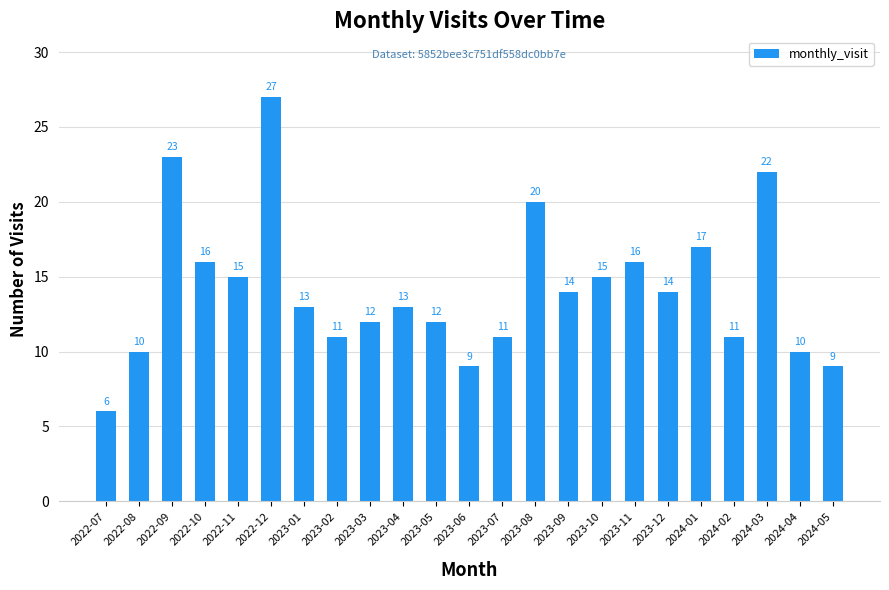

At which category does the chart reach its minimum across all series?

2022-07